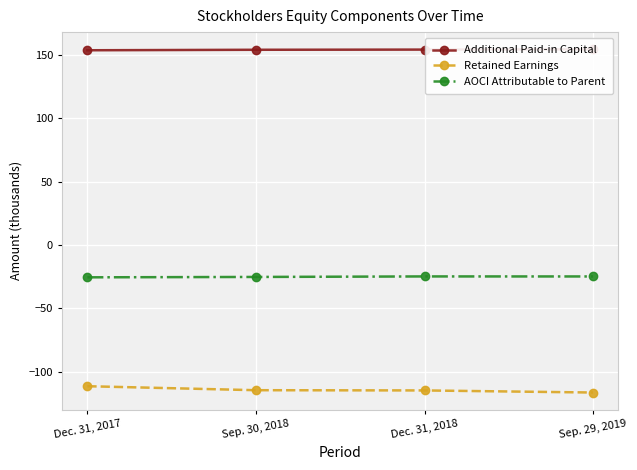

At which label does AOCI Attributable to Parent reach its peak?

Dec. 31, 2018